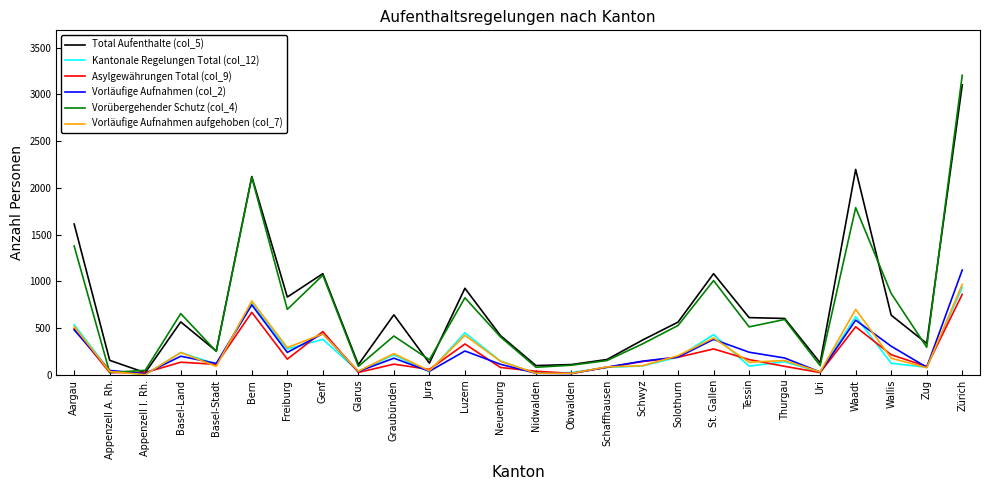

List the series in order of their peak value, lowest first.

Asylgewährungen Total (col_9), Kantonale Regelungen Total (col_12), Vorläufige Aufnahmen aufgehoben (col_7), Vorläufige Aufnahmen (col_2), Total Aufenthalte (col_5), Vorübergehender Schutz (col_4)